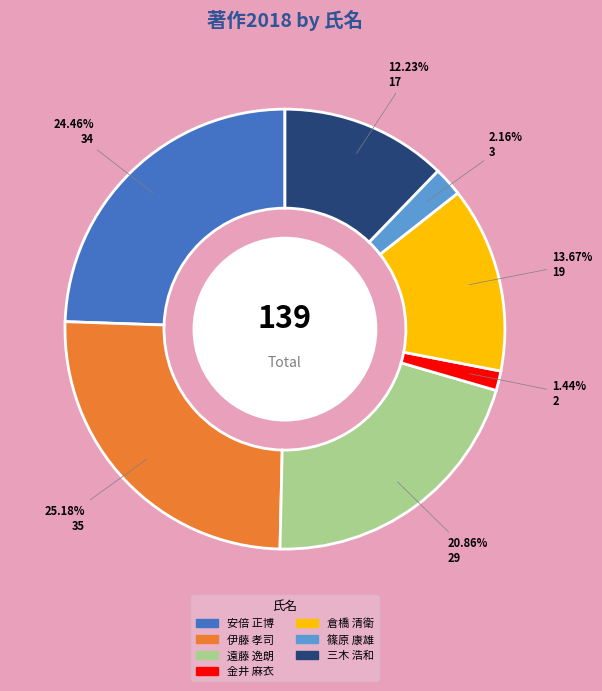

Does any single category account for the majority?

No